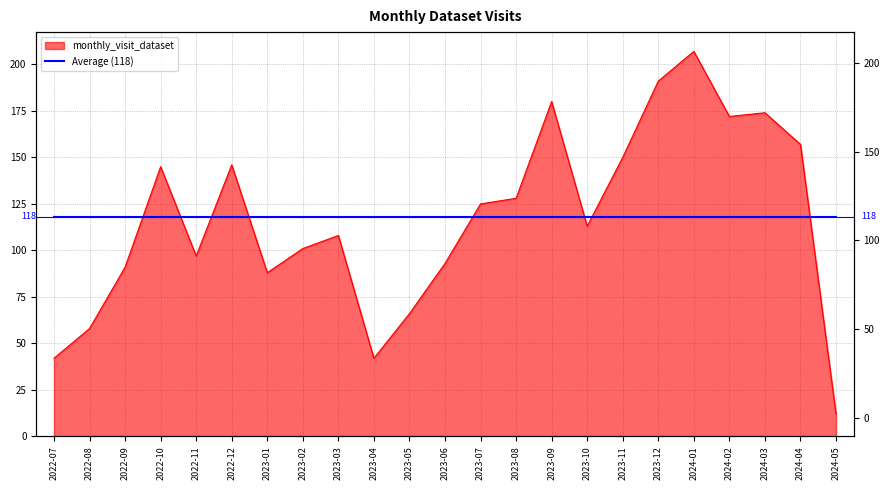

Approximately how many times larger is the value at 2022-10 compared to 2024-05?

12.1